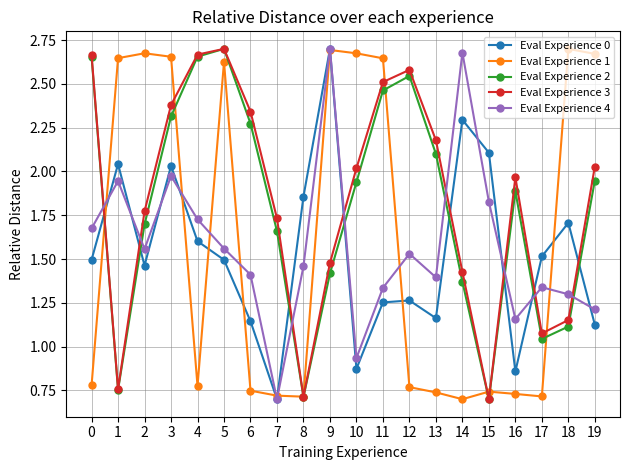

After their last crossing, which series has the higher values: Eval Experience 2 or Eval Experience 0?

Eval Experience 2